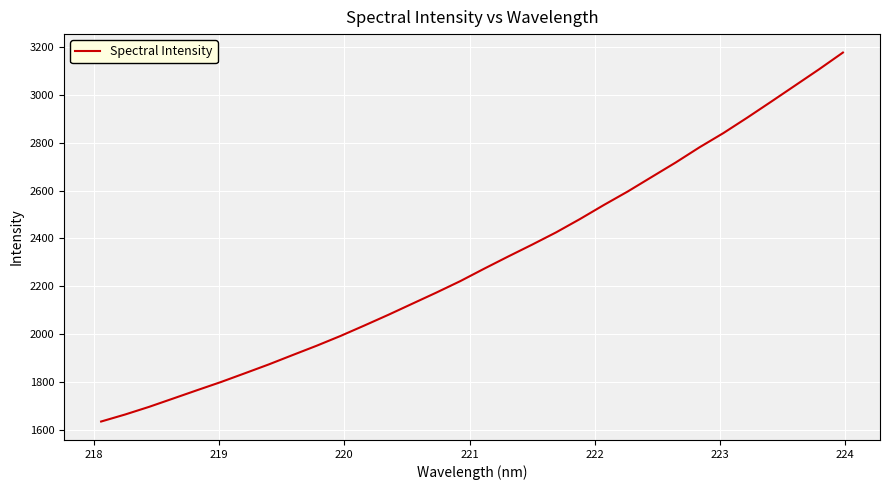

What is the difference between the second highest and second lowest values?

1441.3